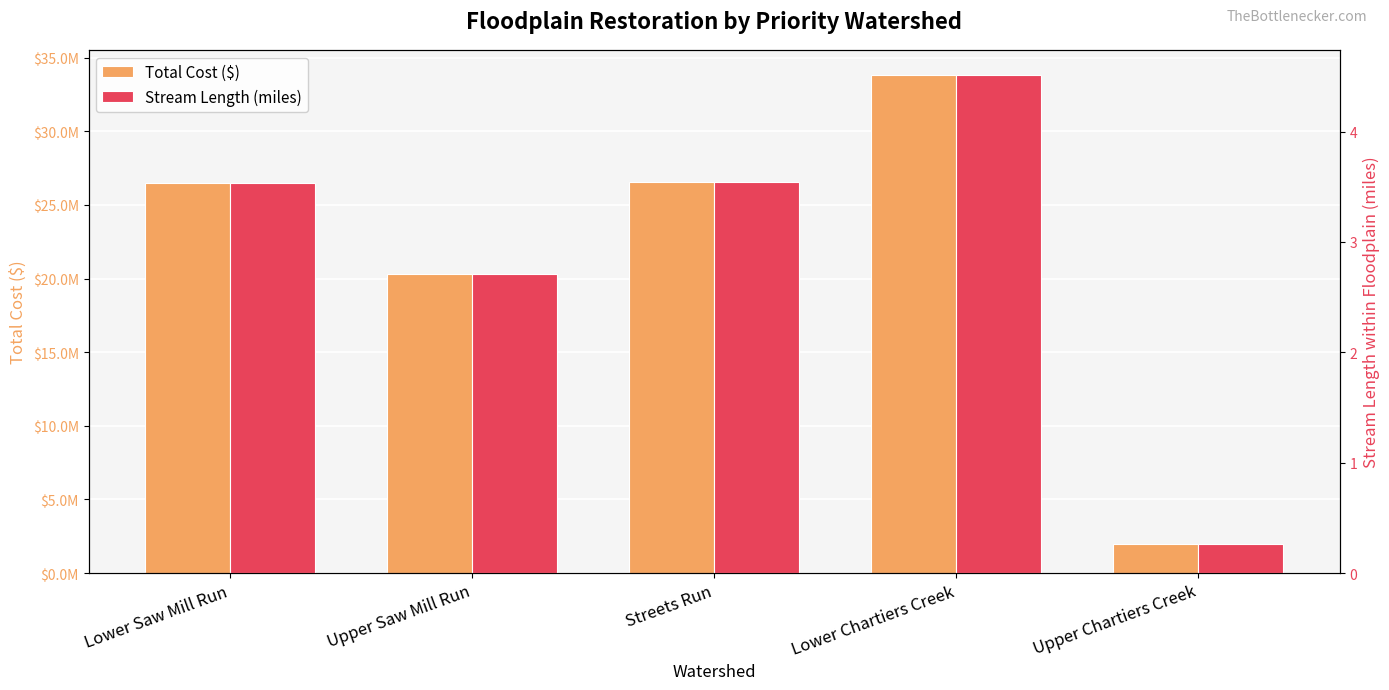

What is the average value of the Total Cost ($) series?

21823184.8